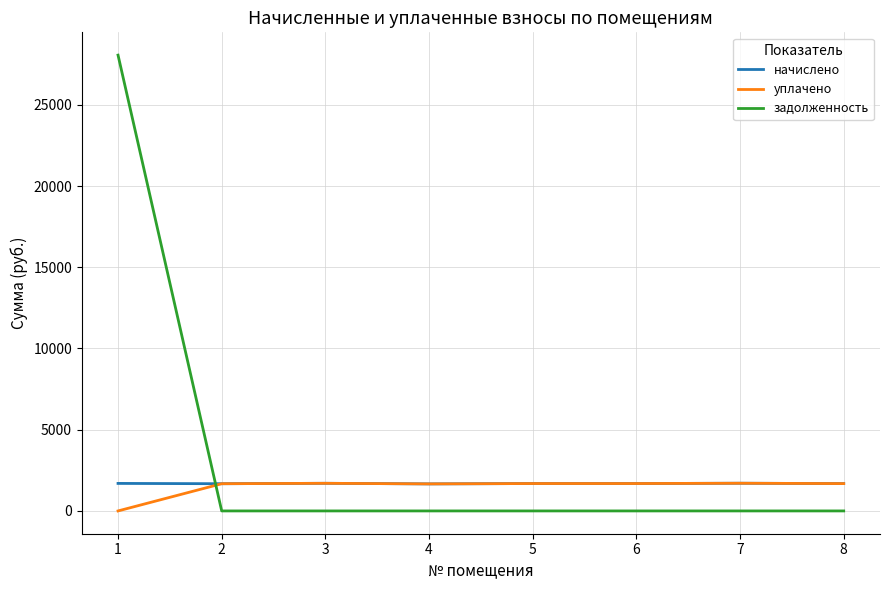

What is the difference between the maximum and second lowest values in the уплачено series?

40.3